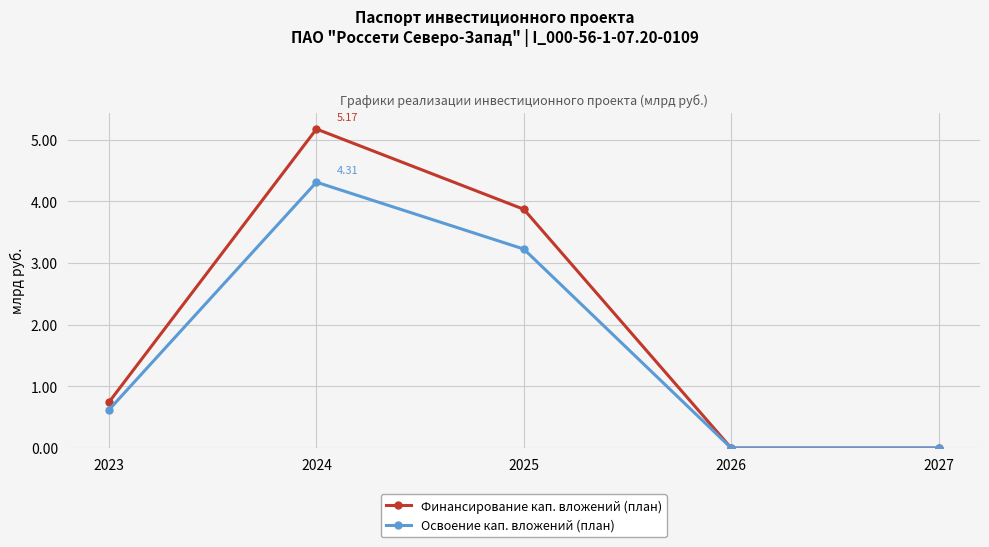

True or false: Освоение кап. вложений (план) has more than 0 points higher than both neighbors.

True